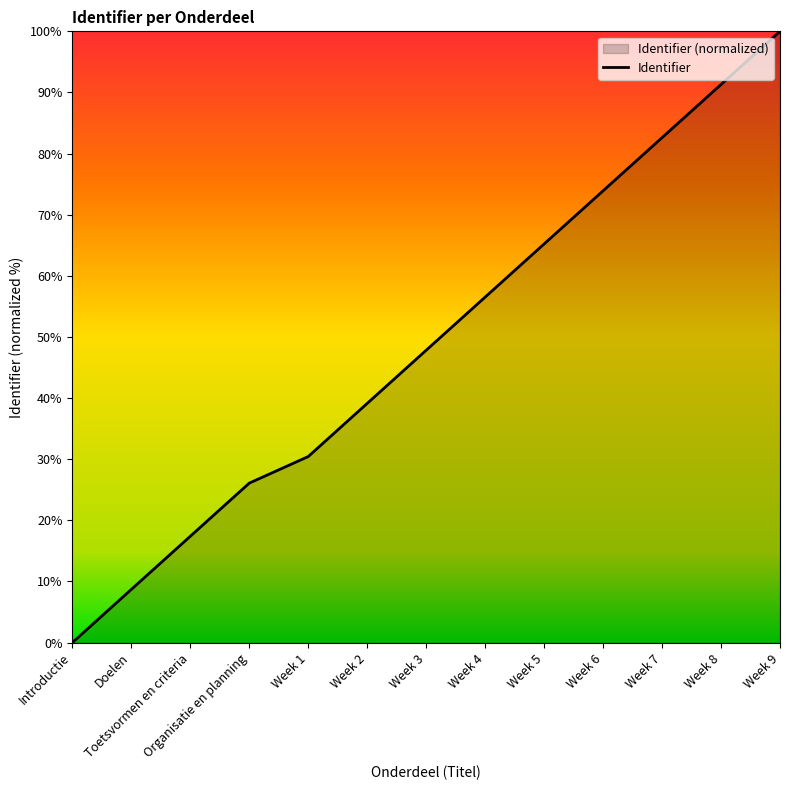

True or false: the data shows 24.5 at Week 8.

False